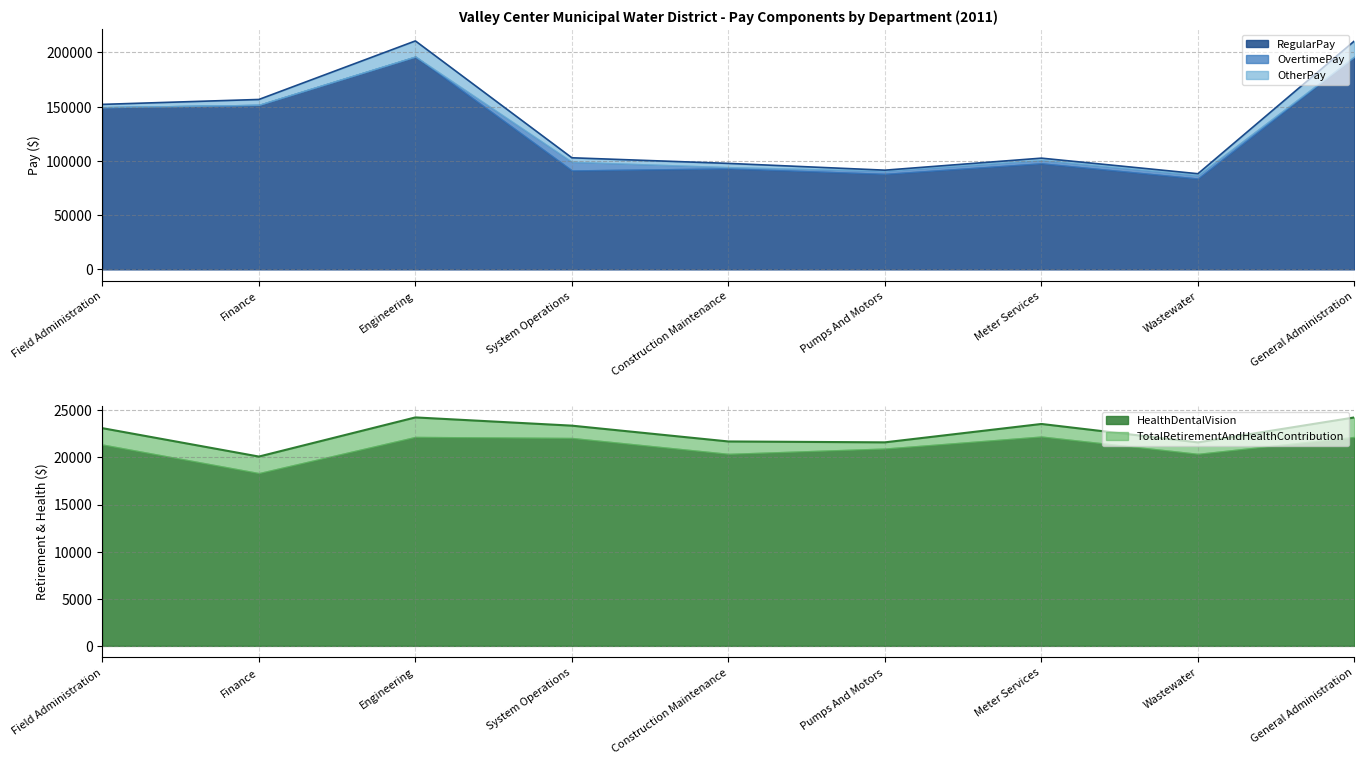

In TotalRetirementAndHealthContribution, how many points are lower than both neighbors (excluding endpoints)?

3